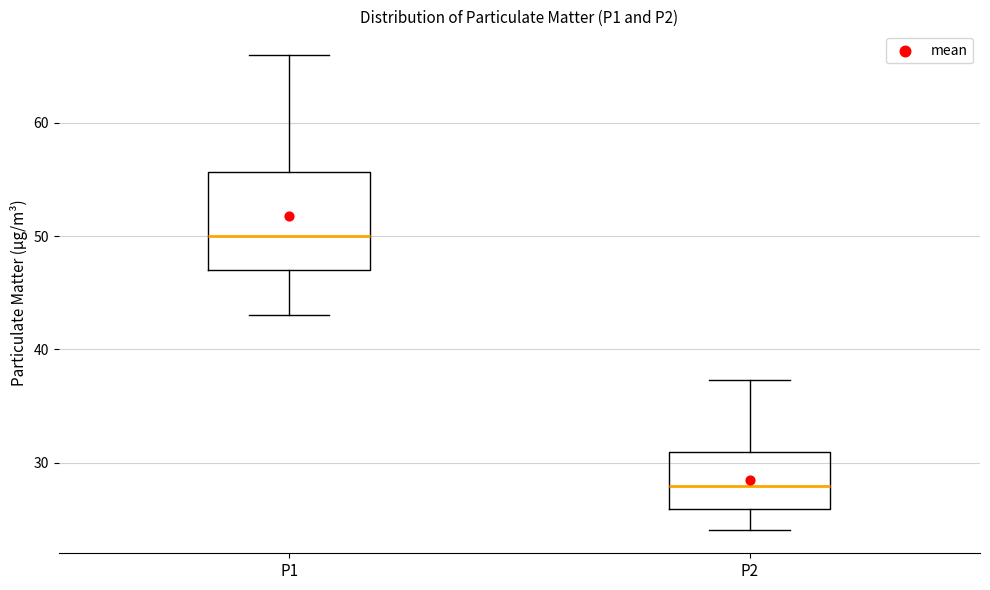

Reading left to right, read every box against the y-axis: the position of its median line, the range the box covers, and the ends of its whiskers. The values are not printed on the chart, so give them approximately, as read against the axis.

P1: median 50, box 47 to 56, whiskers 43 to 66
P2: median 28, box 26 to 31, whiskers 24 to 37